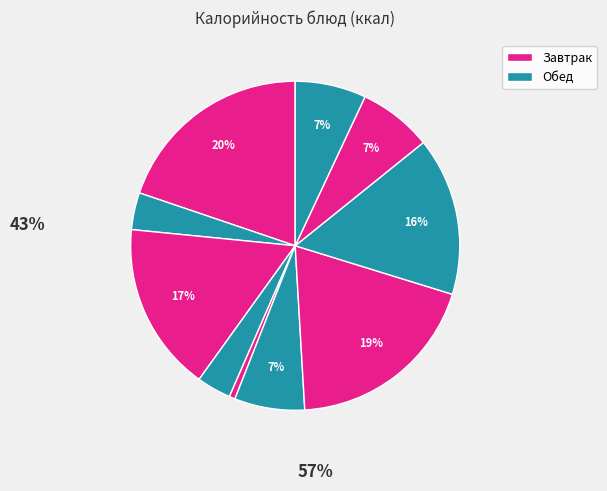

How many segments does this pie chart have?

10